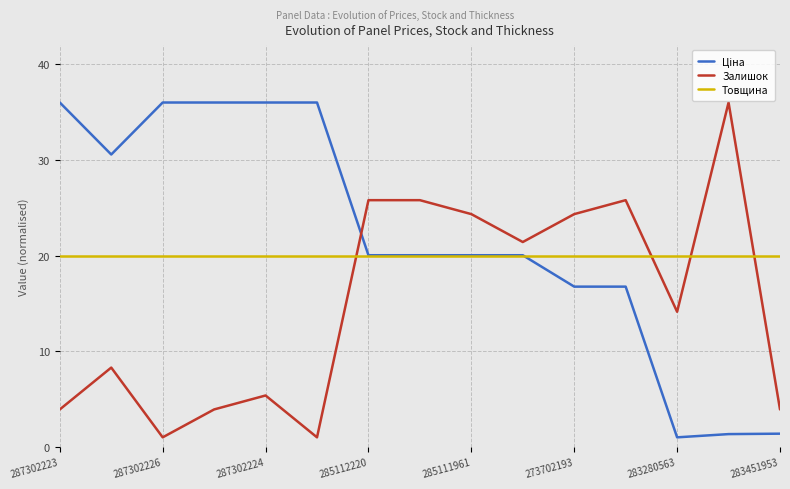

What is the lowest value of the Залишок series?

1.0